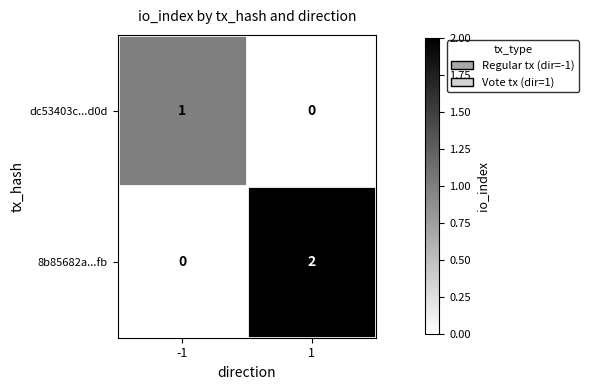

Reading right to left, list all the values displayed in this chart.

dc53403c...d0d: 0	1
8b85682a...fb: 2	0